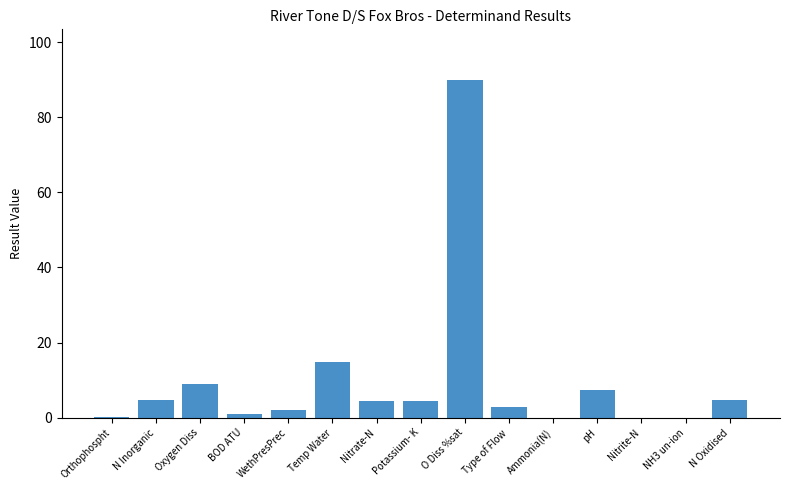

What is the sum of the values at pH and O Diss %sat?

97.2